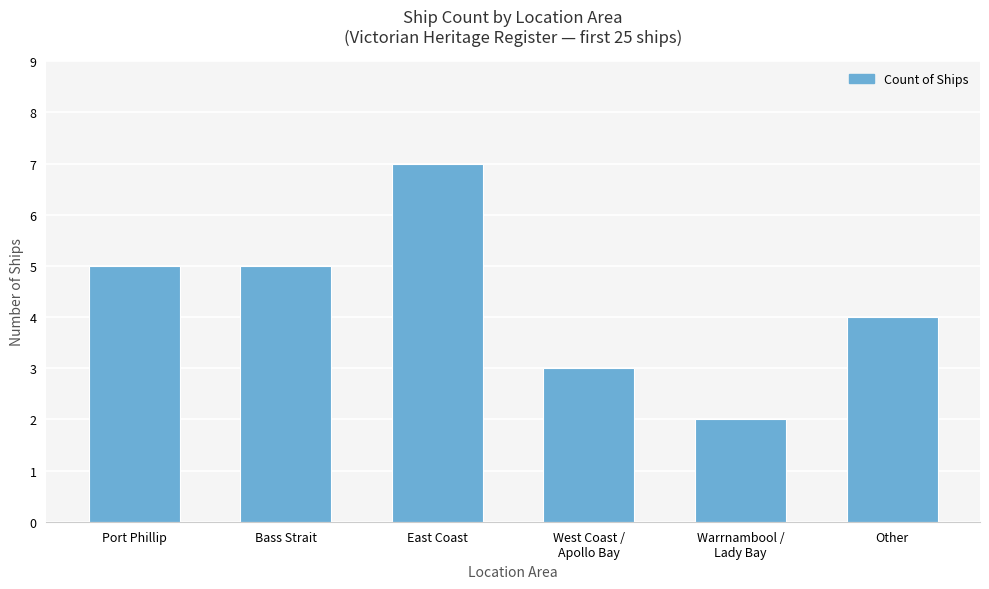

What is the label of the 6th bar from the right?

Port Phillip